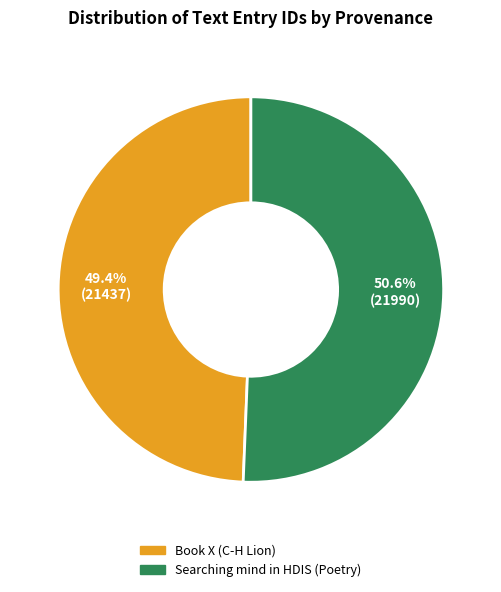

What is the total percentage of Searching mind in HDIS (Poetry) and Book X (C-H Lion)?

100.0%